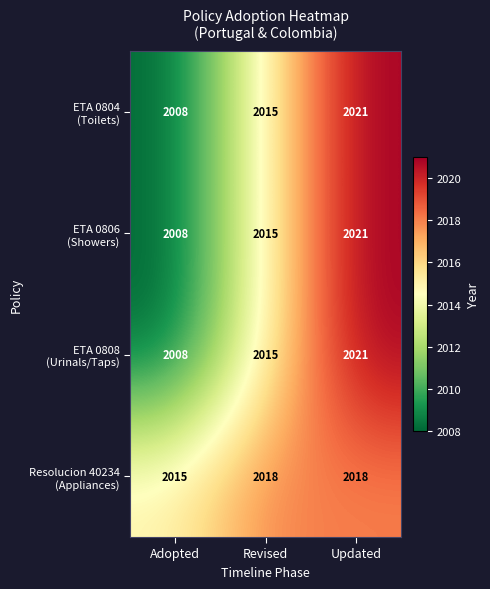

At which category is the sum across all series the highest?

Updated